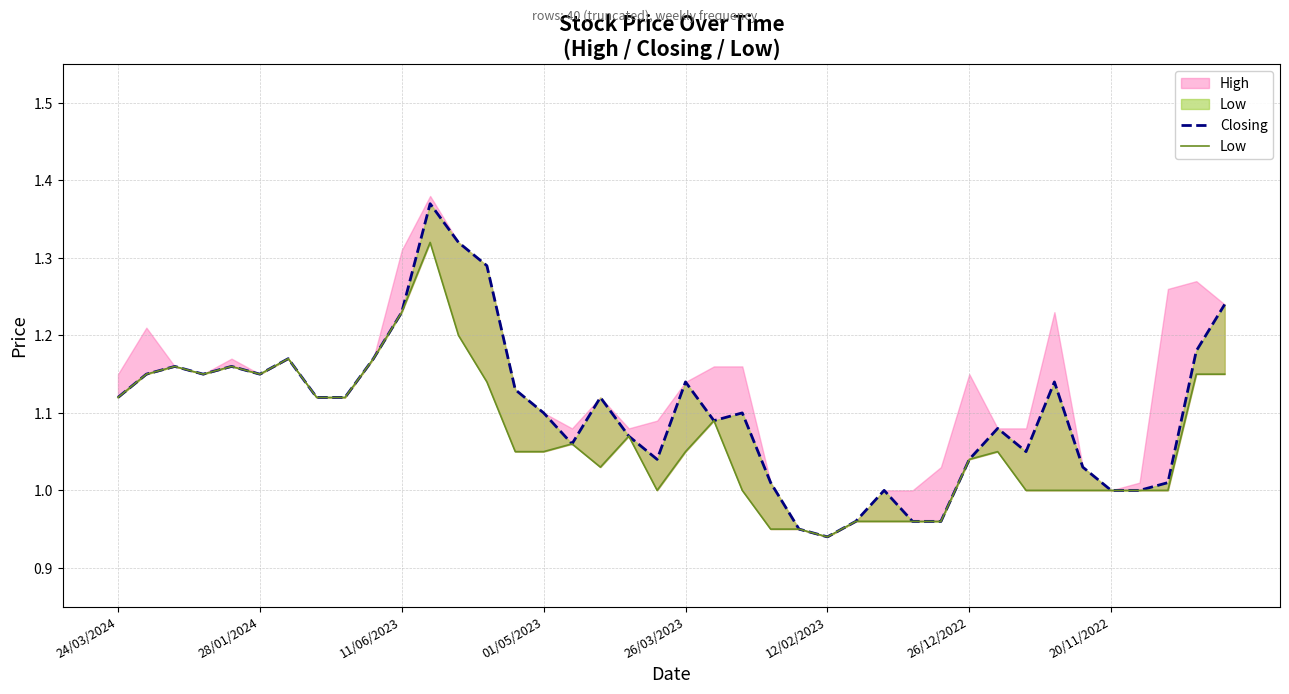

True or false: Low and Closing cross at least once.

False